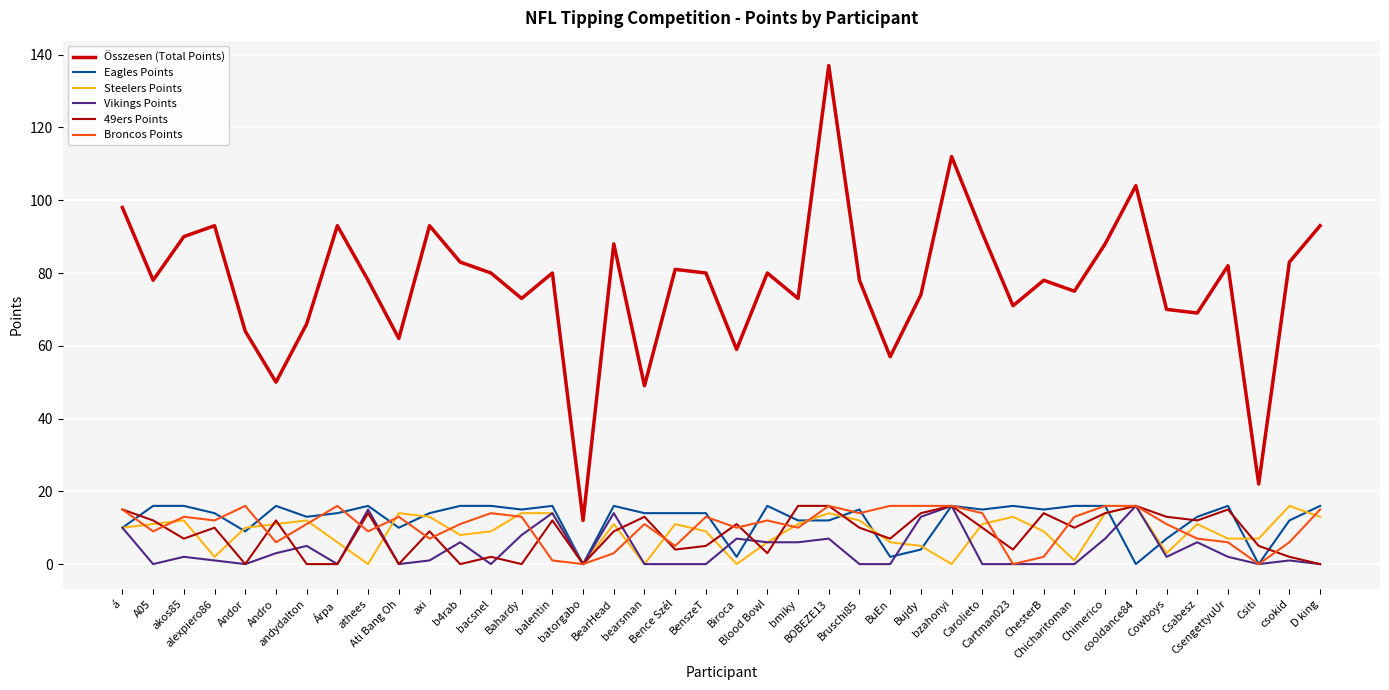

Which series has the largest total across all categories?

Összesen (Total Points)